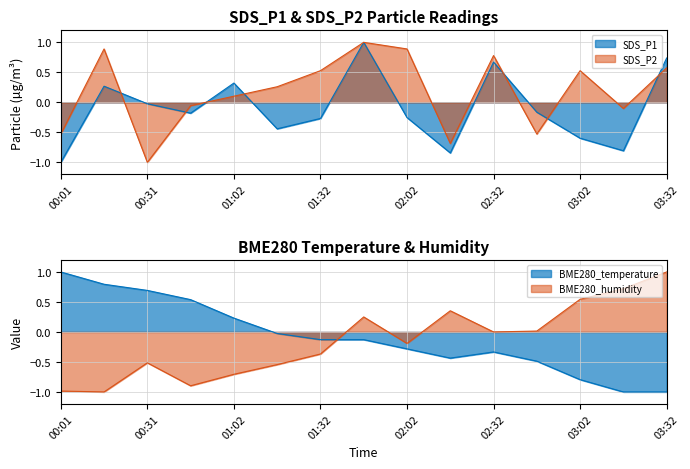

Is it true that SDS_P2 equals 0.3 at 01:17?

True